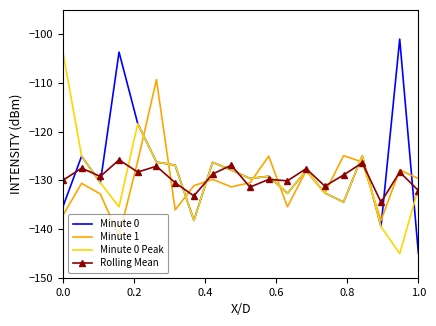

What is the smallest value displayed?

-145.1